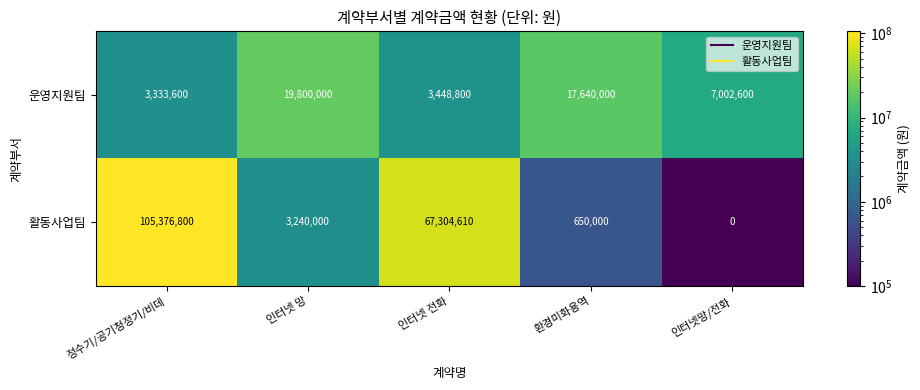

What is the difference between the 운영지원팀 values at 정수기/공기청정기/비데 and 인터넷 전화?

115200